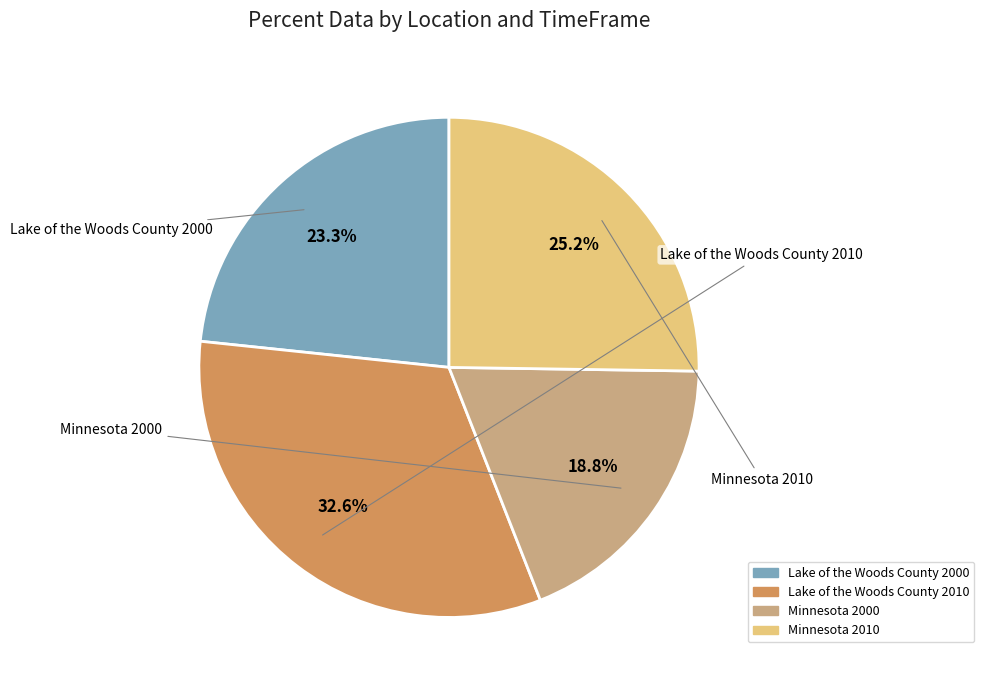

Rank the categories by value from lowest to highest.

Minnesota 2000, Lake of the Woods County 2000, Minnesota 2010, Lake of the Woods County 2010